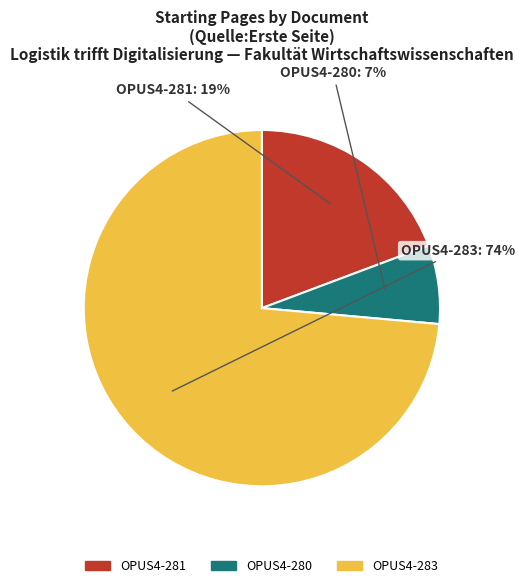

To the nearest percent, what portion does OPUS4-283 represent?

74%